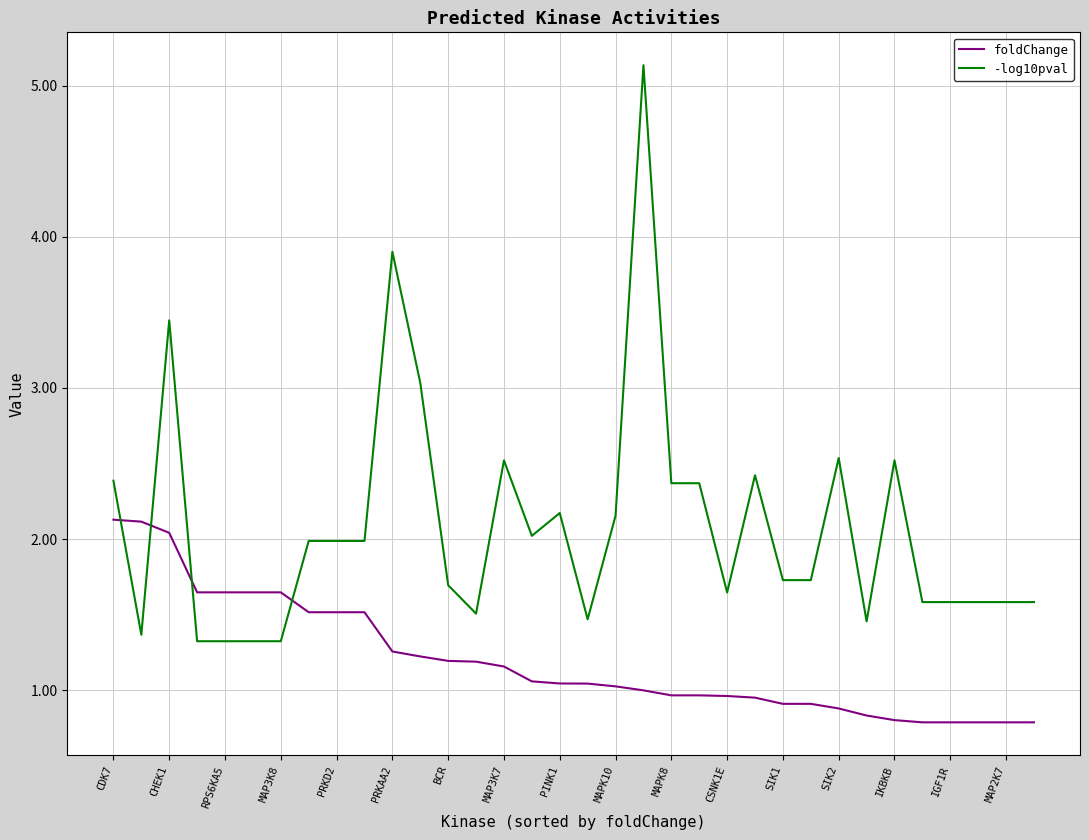

True or false: foldChange and -log10pval intersect in this chart.

True